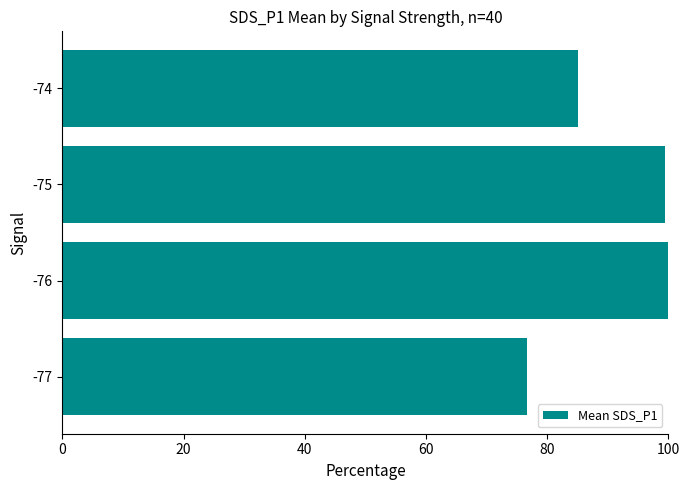

What is the change in value from -77 to -75?

+22.8